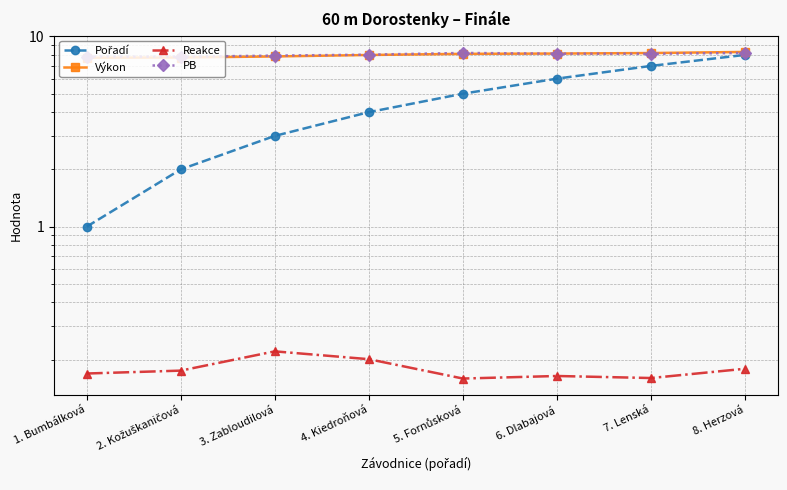

At which category does PB reach its first local valley?

2. Kožuškaničová